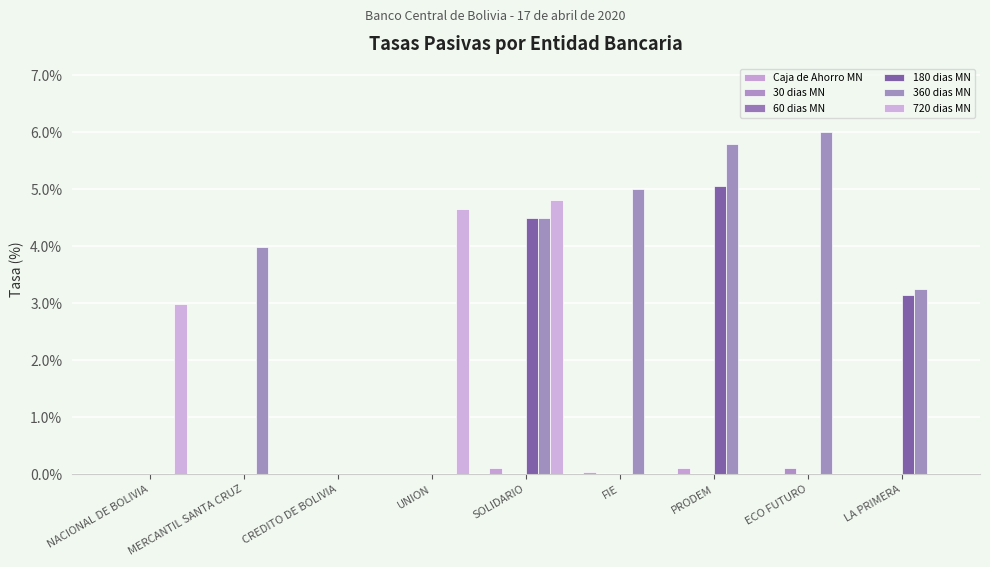

What is the spread (max minus min) of values at LA PRIMERA?

3.2